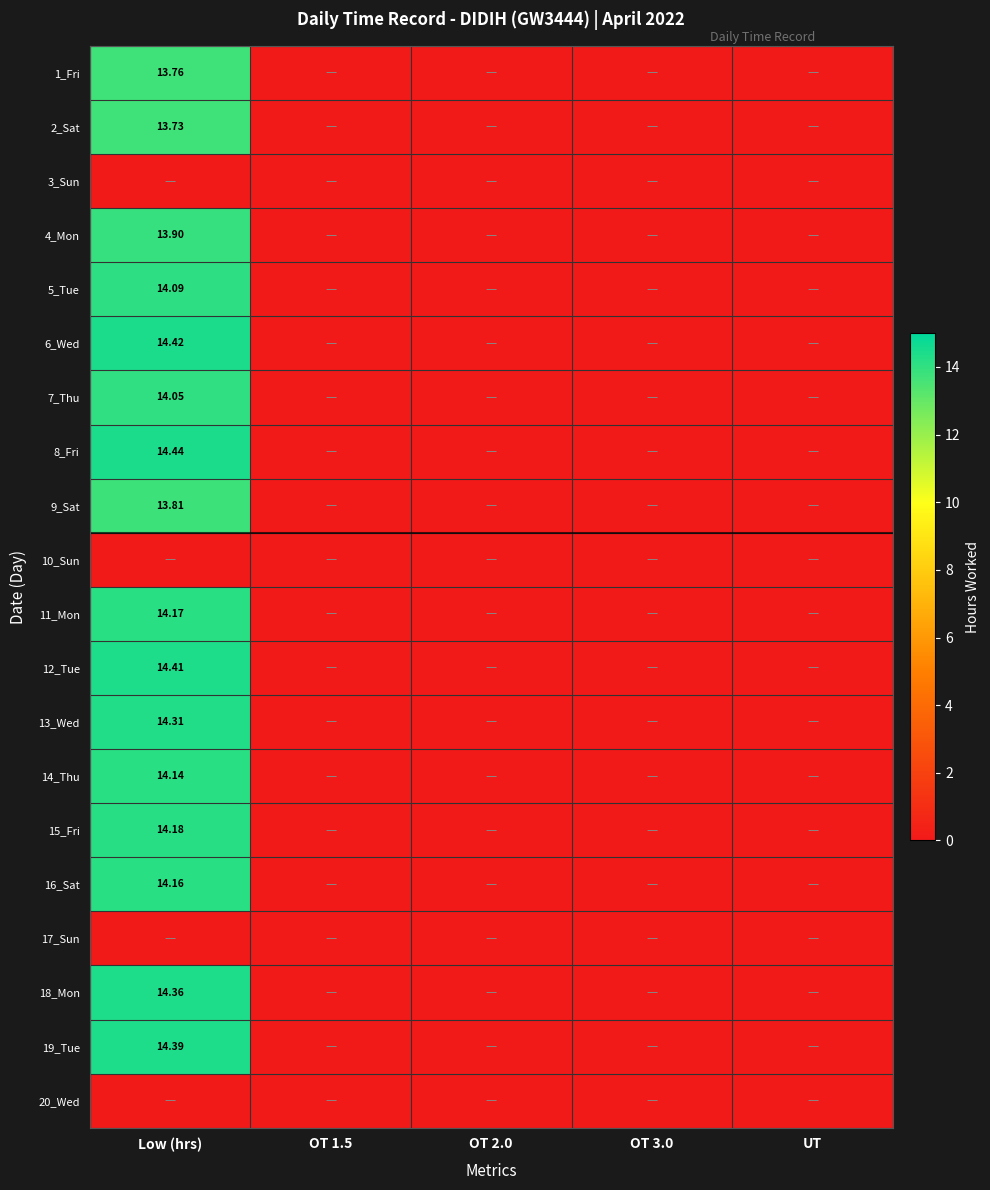

True or false: 11_Mon has a value of 5.4 at OT 2.0.

False